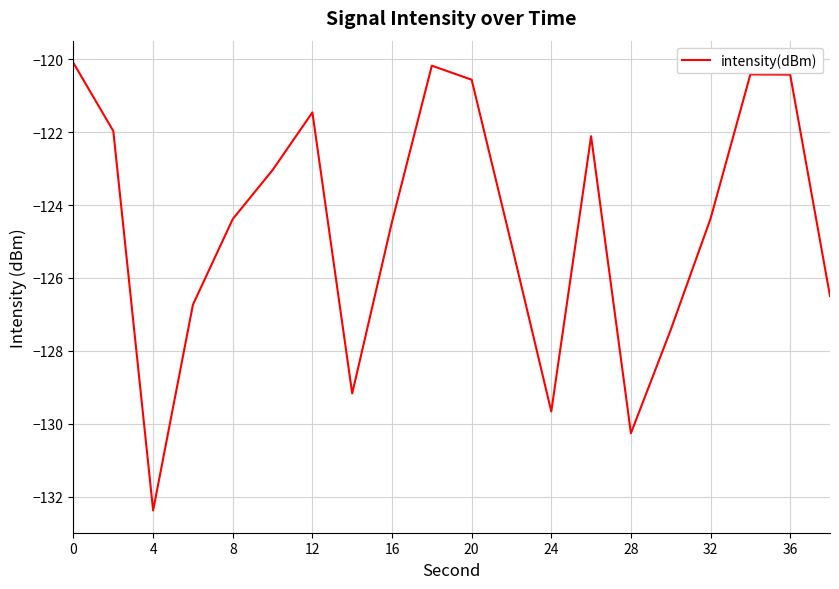

What is the difference between the maximum and minimum values?

12.3